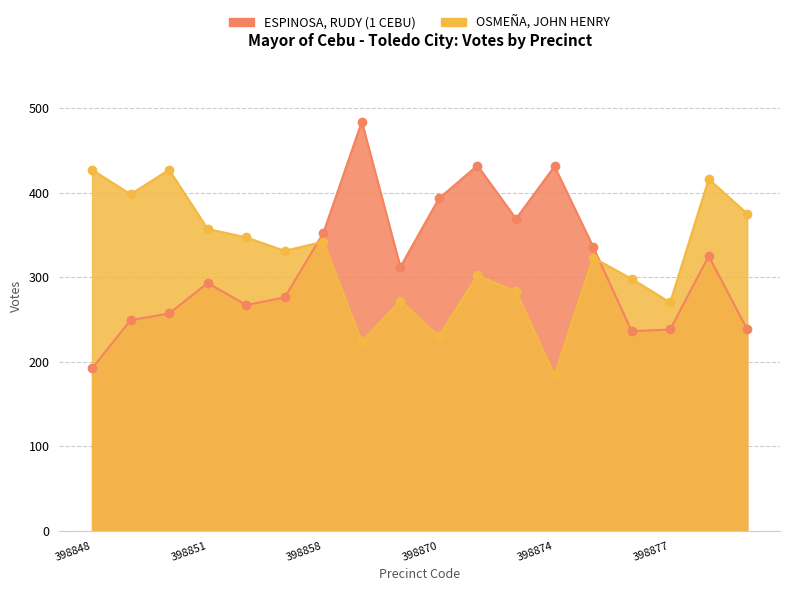

Does the chart have visible grid lines?

Yes